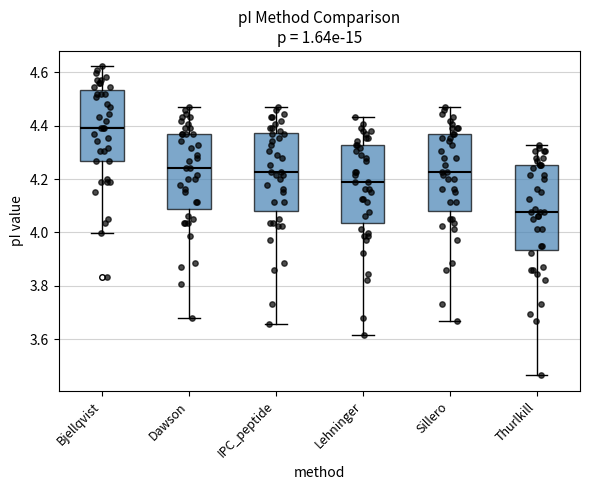

Reading left to right, read every box against the y-axis: the position of its median line, the range the box covers, and the ends of its whiskers. The values are not printed on the chart, so give them approximately, as read against the axis.

Bjellqvist: median 4.40, box 4.26 to 4.54, whiskers 4.00 to 4.62
Dawson: median 4.24, box 4.08 to 4.36, whiskers 3.68 to 4.46
IPC_peptide: median 4.22, box 4.08 to 4.38, whiskers 3.66 to 4.46
Lehninger: median 4.20, box 4.04 to 4.32, whiskers 3.62 to 4.44
Sillero: median 4.22, box 4.08 to 4.36, whiskers 3.66 to 4.46
Thurlkill: median 4.08, box 3.94 to 4.26, whiskers 3.46 to 4.32